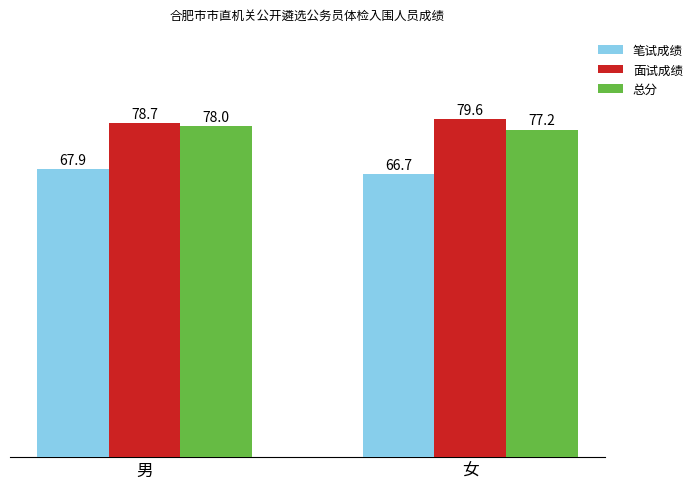

Between 男 and 女, which series saw the biggest shift?

笔试成绩